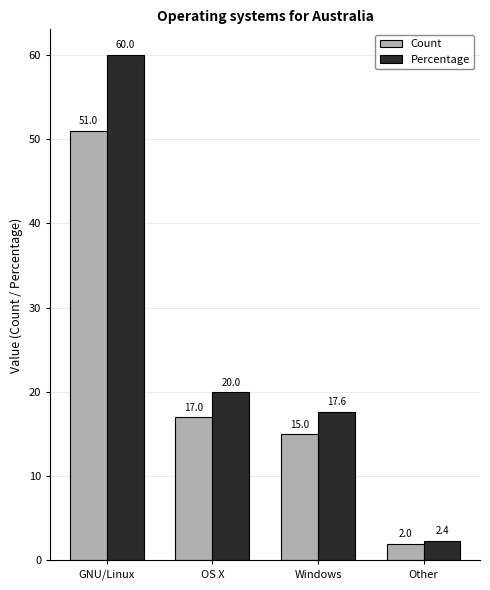

The value of Percentage at Windows is 12.1. True or false?

False